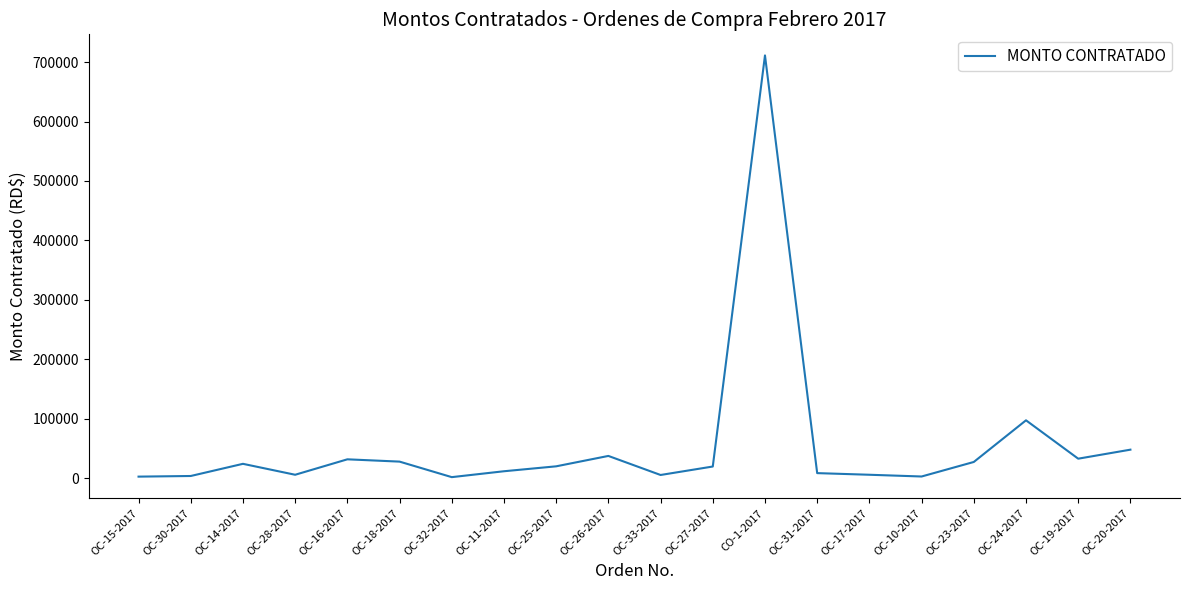

At which label is the value closest to 356514?

OC-24-2017